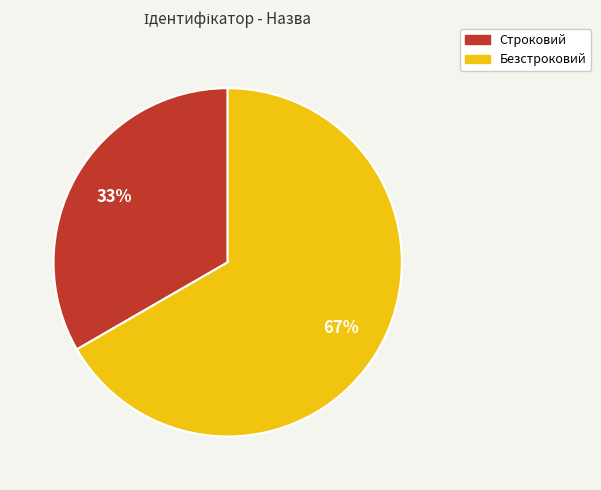

What percentage is the Строковий slice, to the nearest percent?

33%